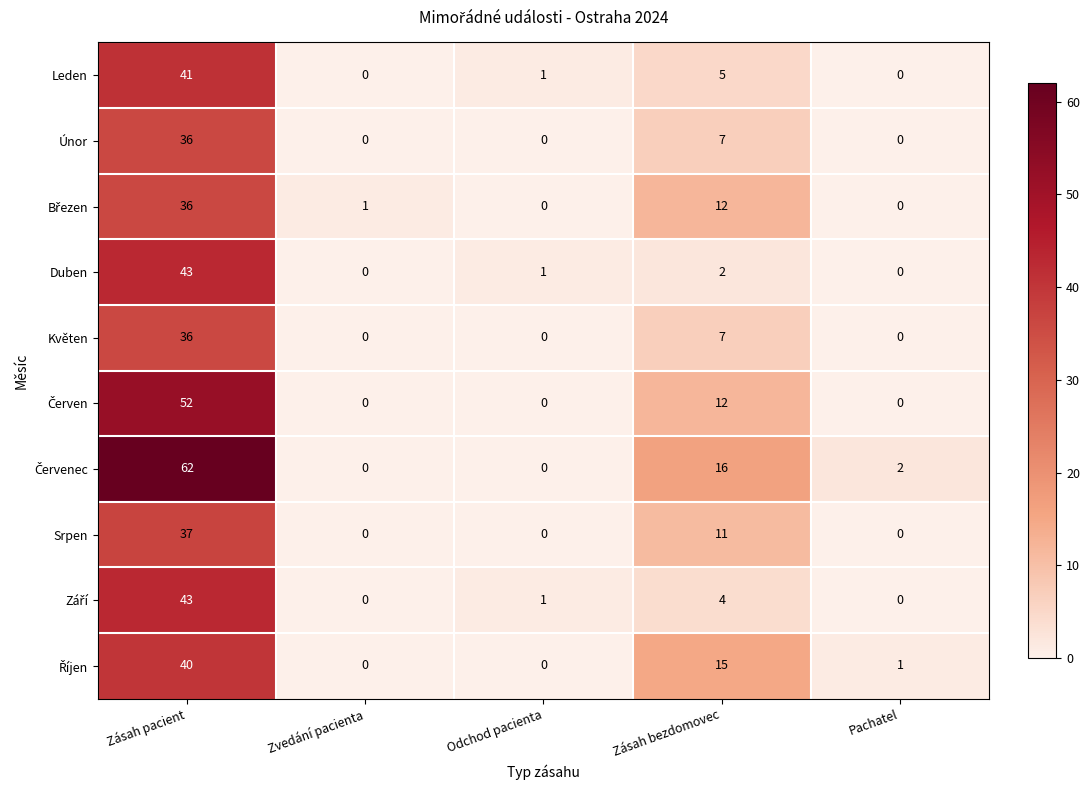

Where is Duben nearest to the value 21?

Zásah bezdomovec